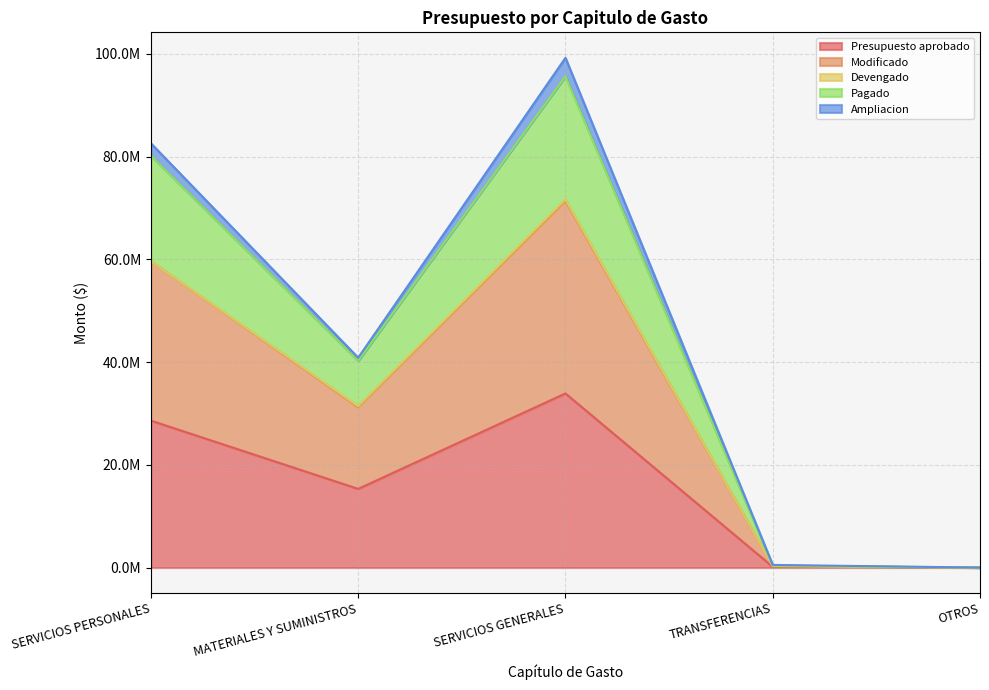

Which series has the widest spread of values?

Pagado